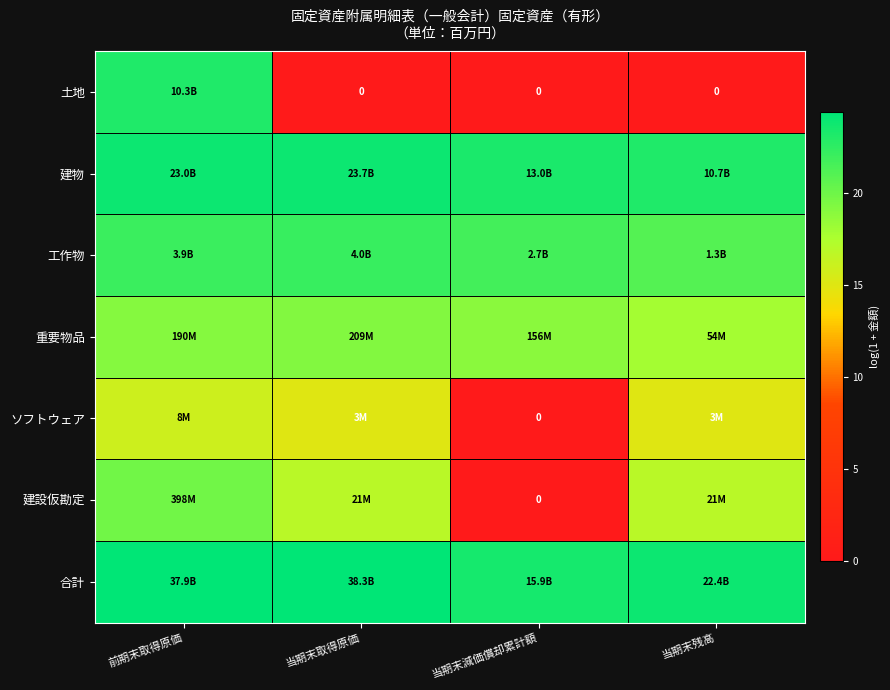

What is the spread (max minus min) of values at 前期末取得原価?

8.4